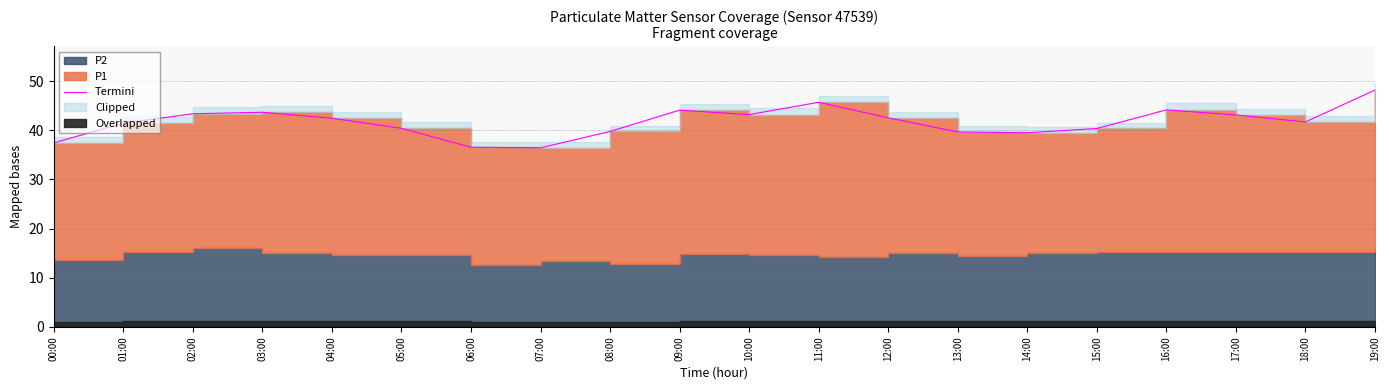

Read the value at 13:00.

39.7